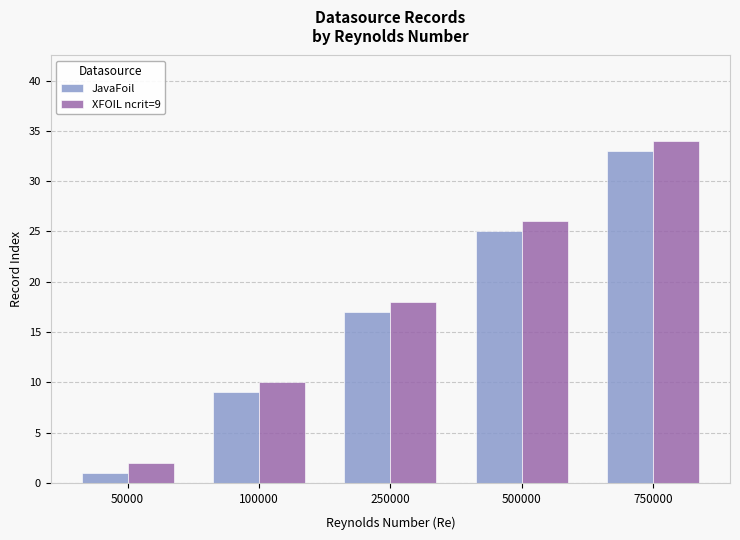

Reading left to right, transcribe all the data shown in this chart.

JavaFoil: 50000=1	100000=9	250000=17	500000=25	750000=33
XFOIL ncrit=9: 50000=2	100000=10	250000=18	500000=26	750000=34